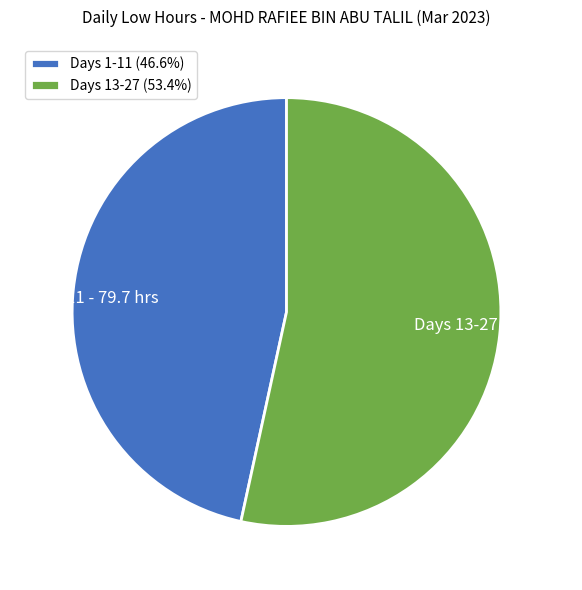

Count the number of slices in the pie.

2